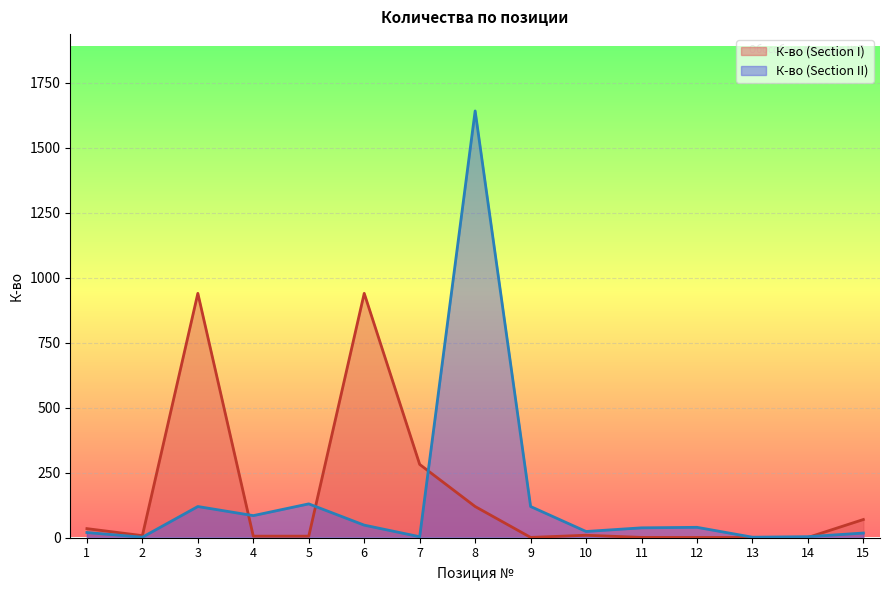

How many lines are shown in the chart?

2